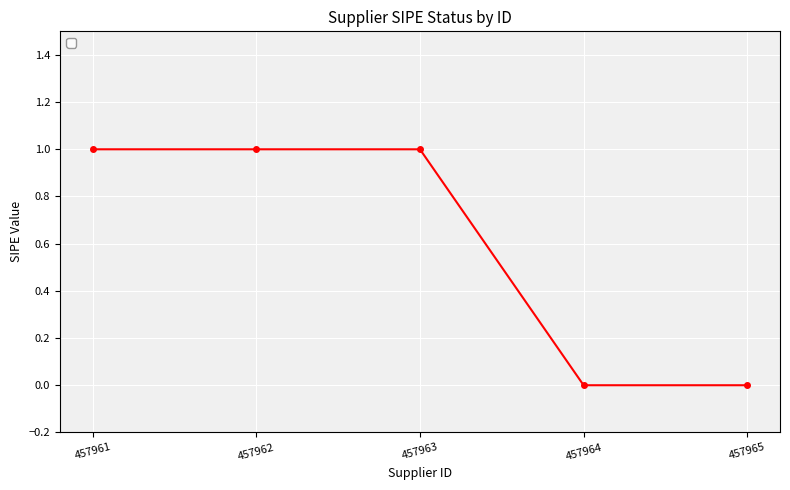

How many data points are less than 1?

2